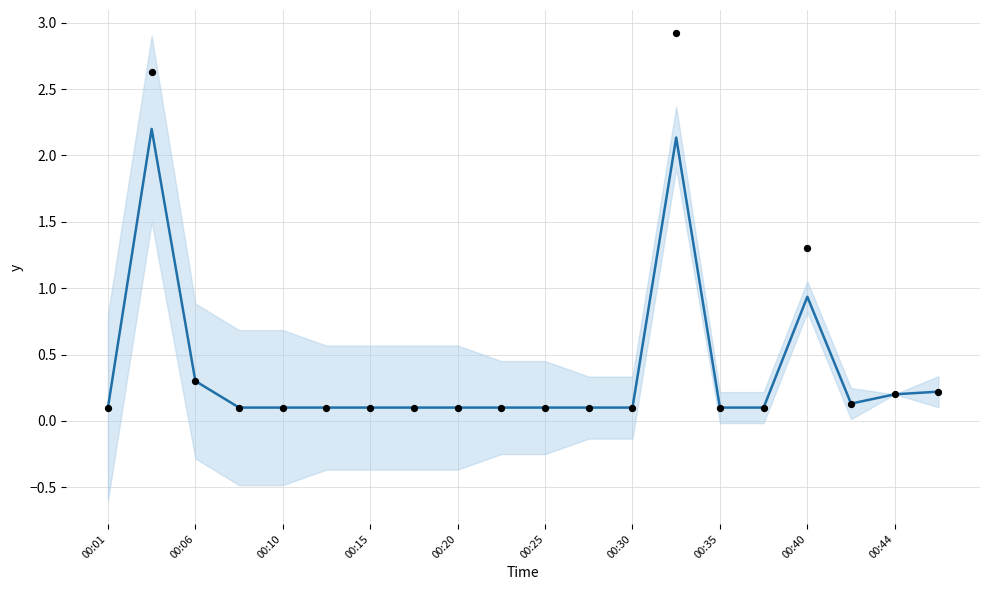

At which category is the sum across all series the highest?

13